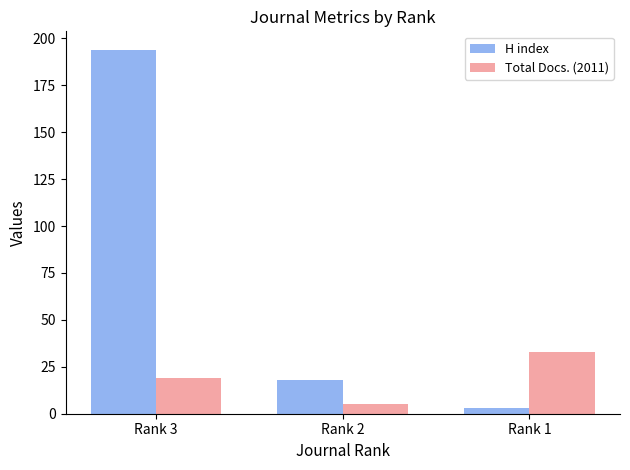

Is the value of Total Docs. (2011) at Rank 3 greater than the value of H index at Rank 1?

Yes